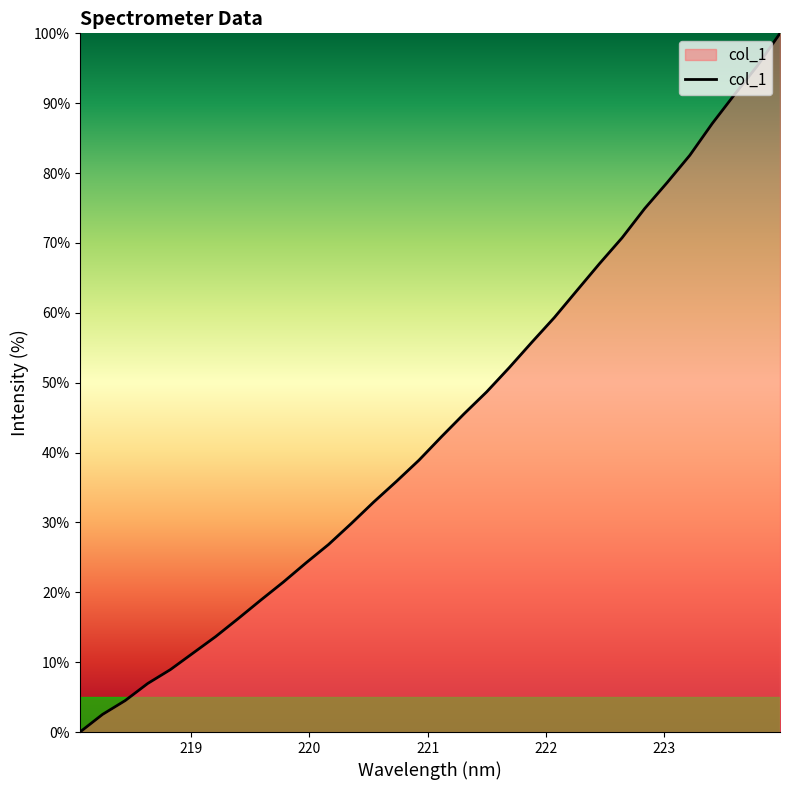

What is the maximum value shown in the chart?

100.0